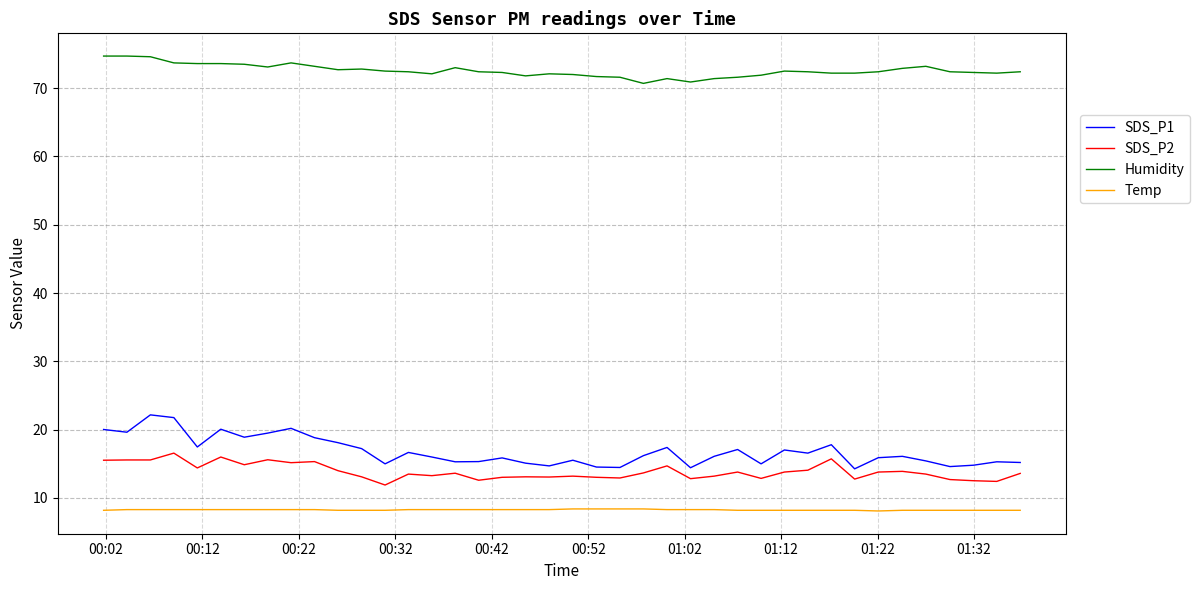

True or false: Humidity and SDS_P1 cross at least once.

False